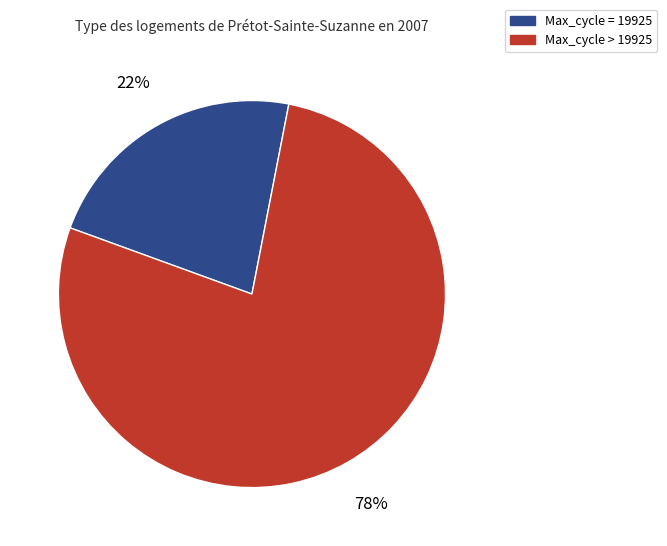

Does any single category account for the majority?

Yes